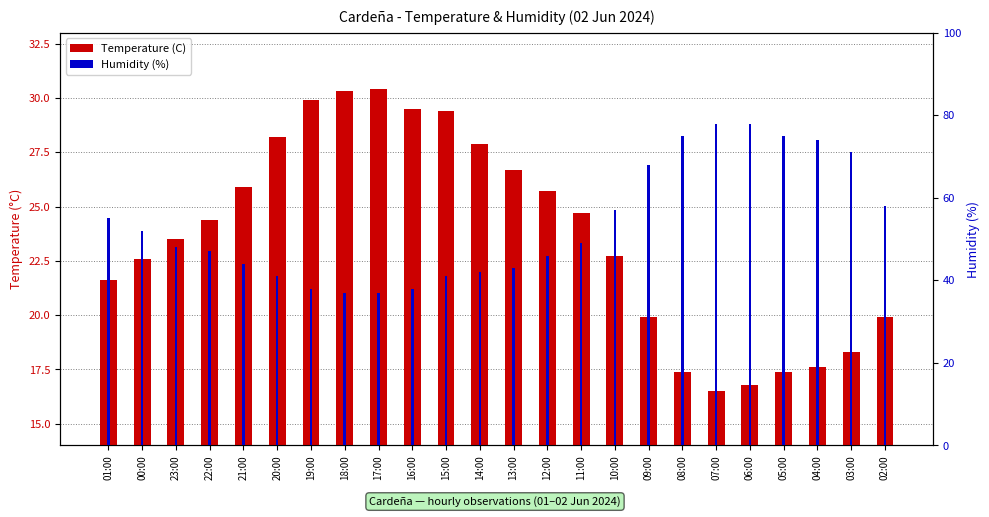

Where is Temperature (C) nearest to the value 23?

10:00